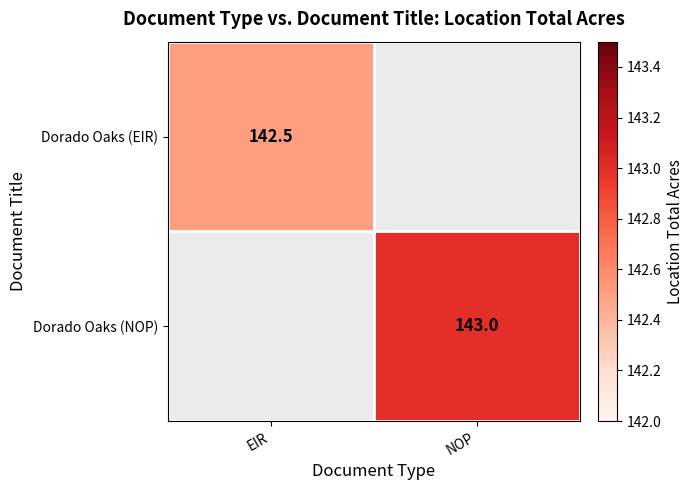

The Dorado Oaks (EIR) series shows 142.5 at EIR. True or false?

True